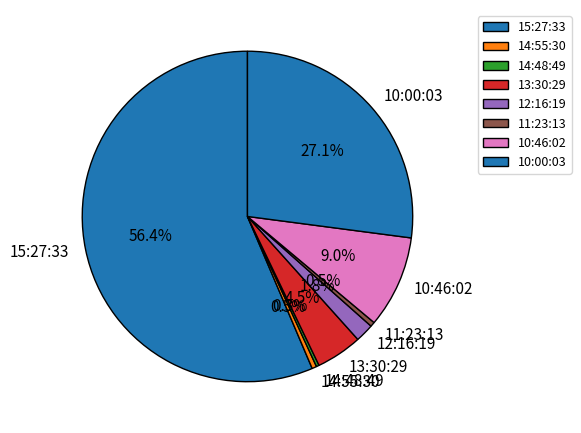

Is there a majority slice in this chart?

Yes